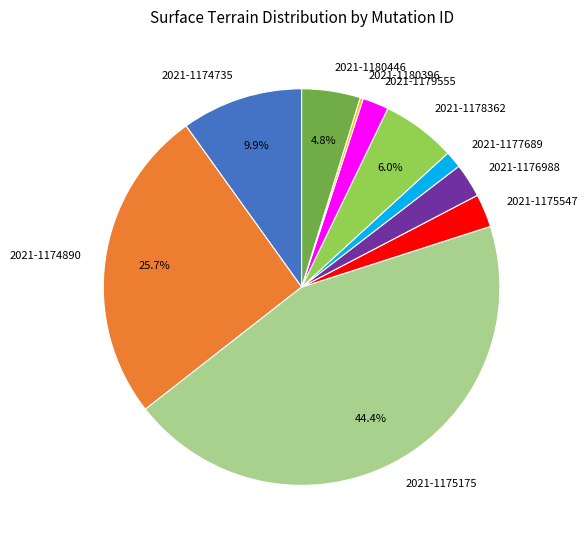

The 2021-1174890 slice represents 26% of the pie. True or false?

True